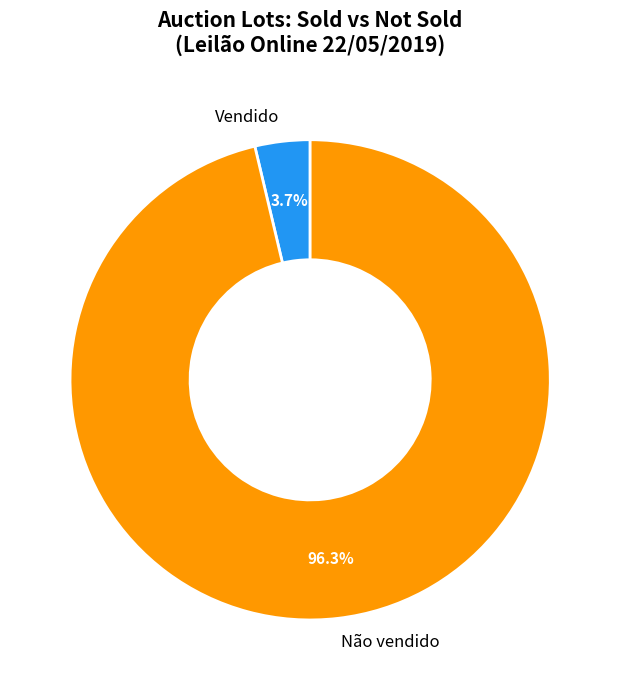

Which category has the biggest portion of the pie?

Não vendido